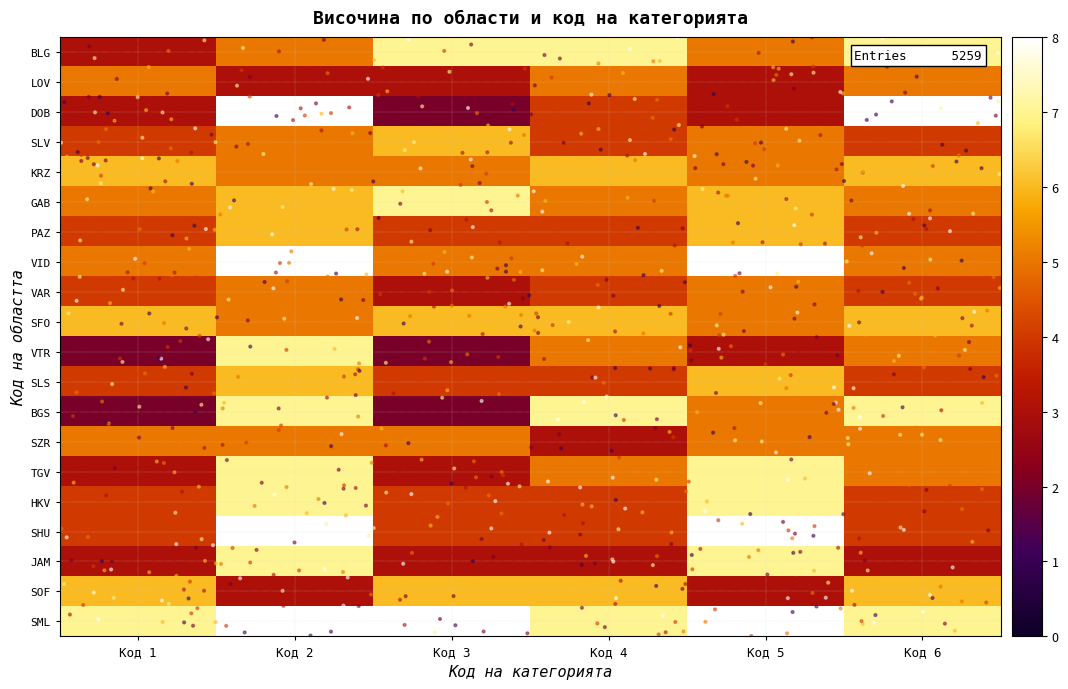

Which series has the widest spread of values?

DOB